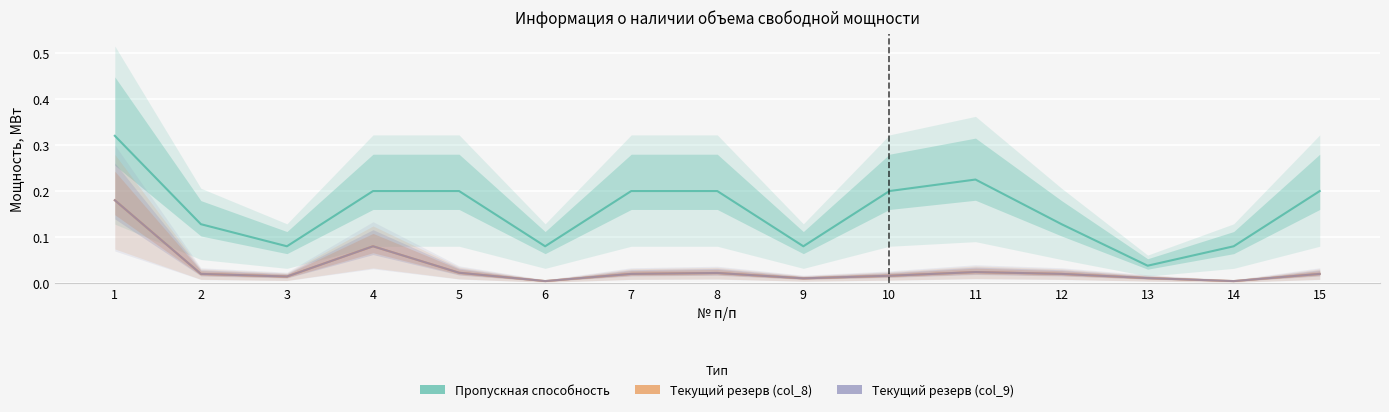

Where is Текущий резерв (col_9) nearest to the value 0?

6